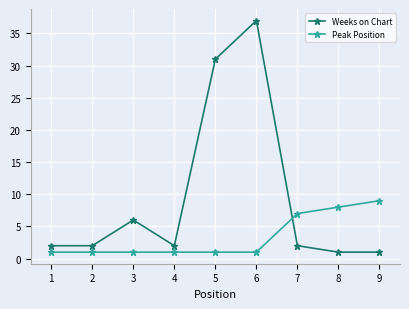

What is the difference between the maximum and minimum values in the Peak Position series?

8